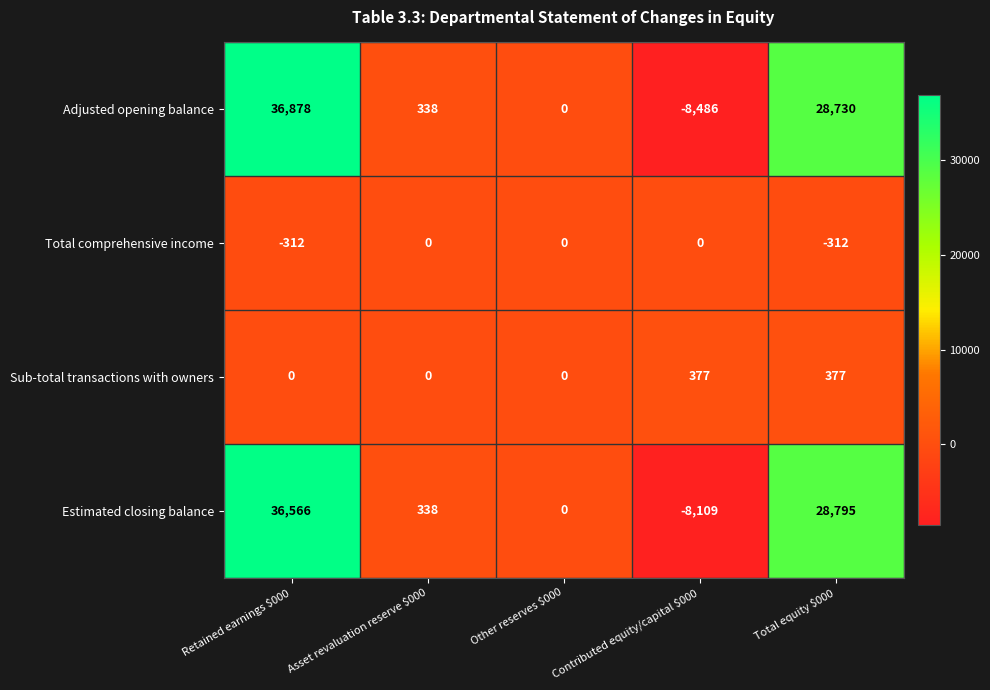

Reading left to right, list all the values displayed in this chart.

Adjusted opening balance: 36878	338	0	-8486	28730
Total comprehensive income: -312	0	0	0	-312
Sub-total transactions with owners: 0	0	0	377	377
Estimated closing balance: 36566	338	0	-8109	28795